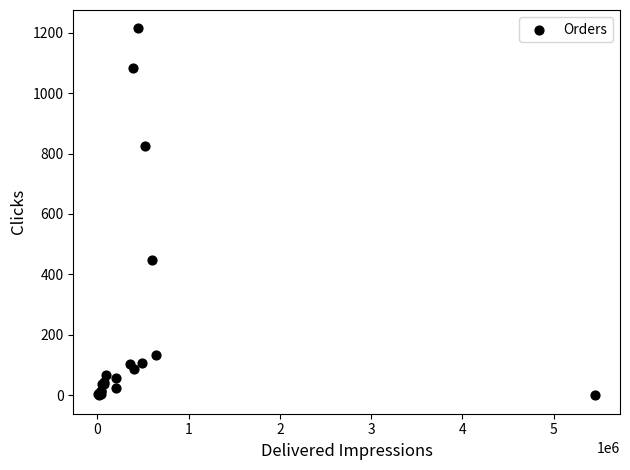

What Y value in the scatter plot is closest to 607?

448